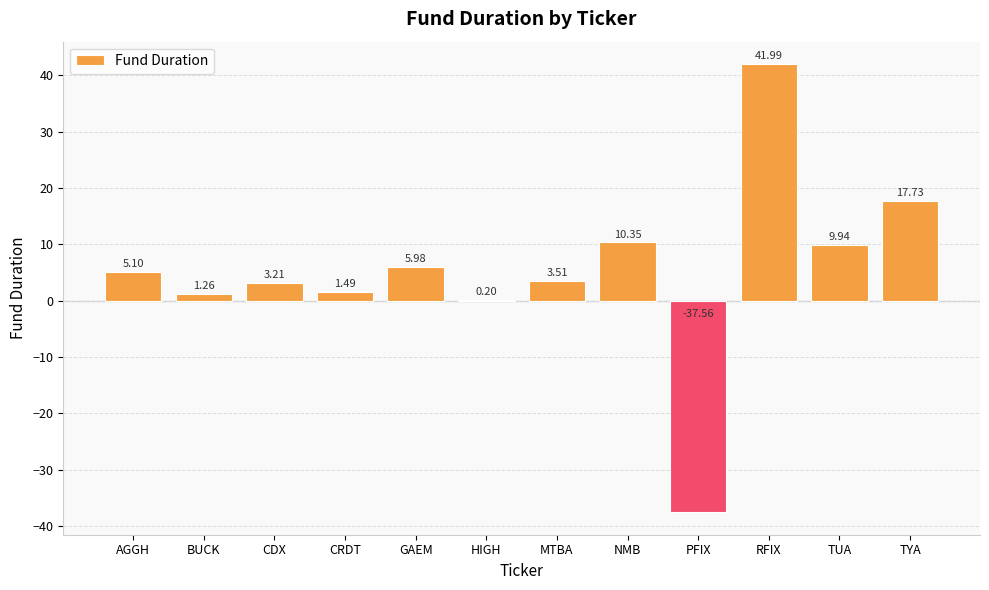

At which label is the value closest to 2?

CRDT